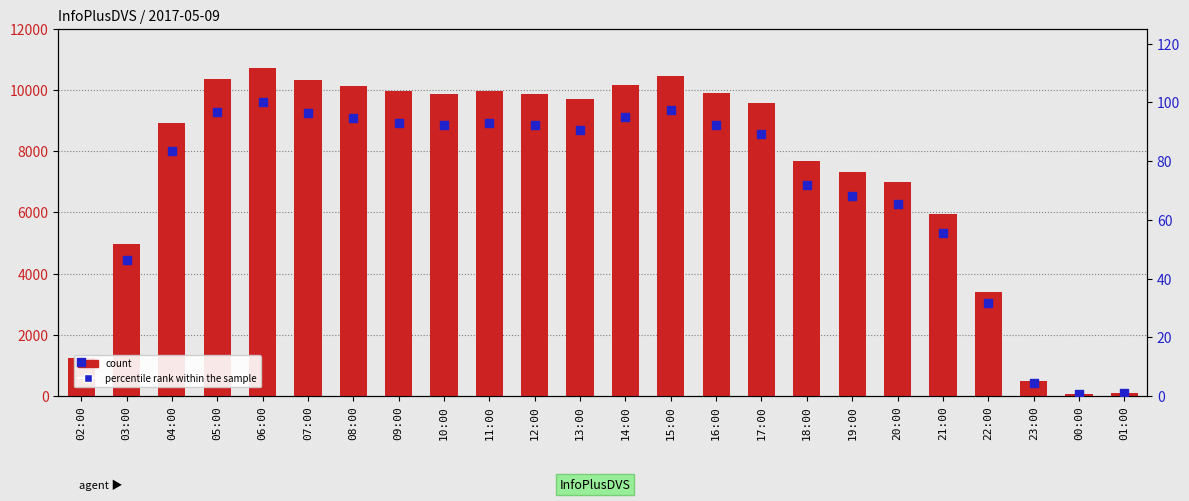

What is the total value across all series at 18:00?

7759.8